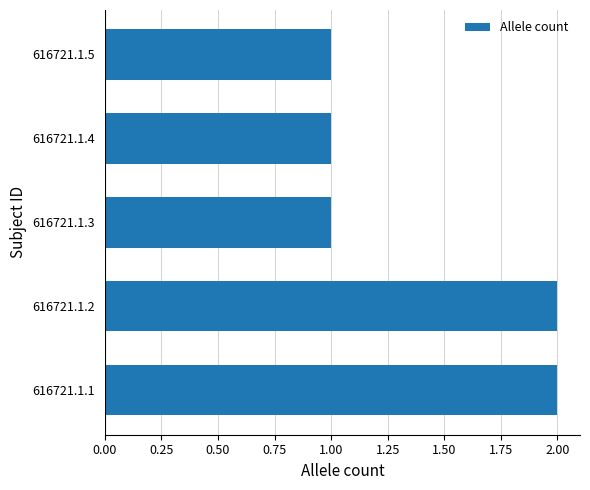

What is the average value?

1